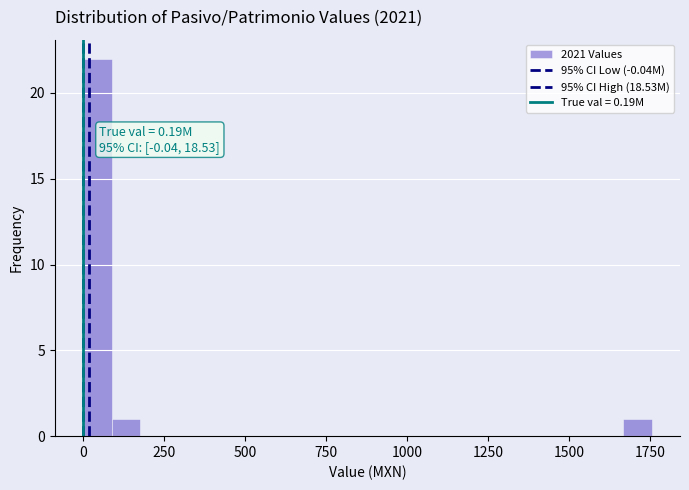

Read against the x-axis, roughly where is the centre of the tallest bar?

50